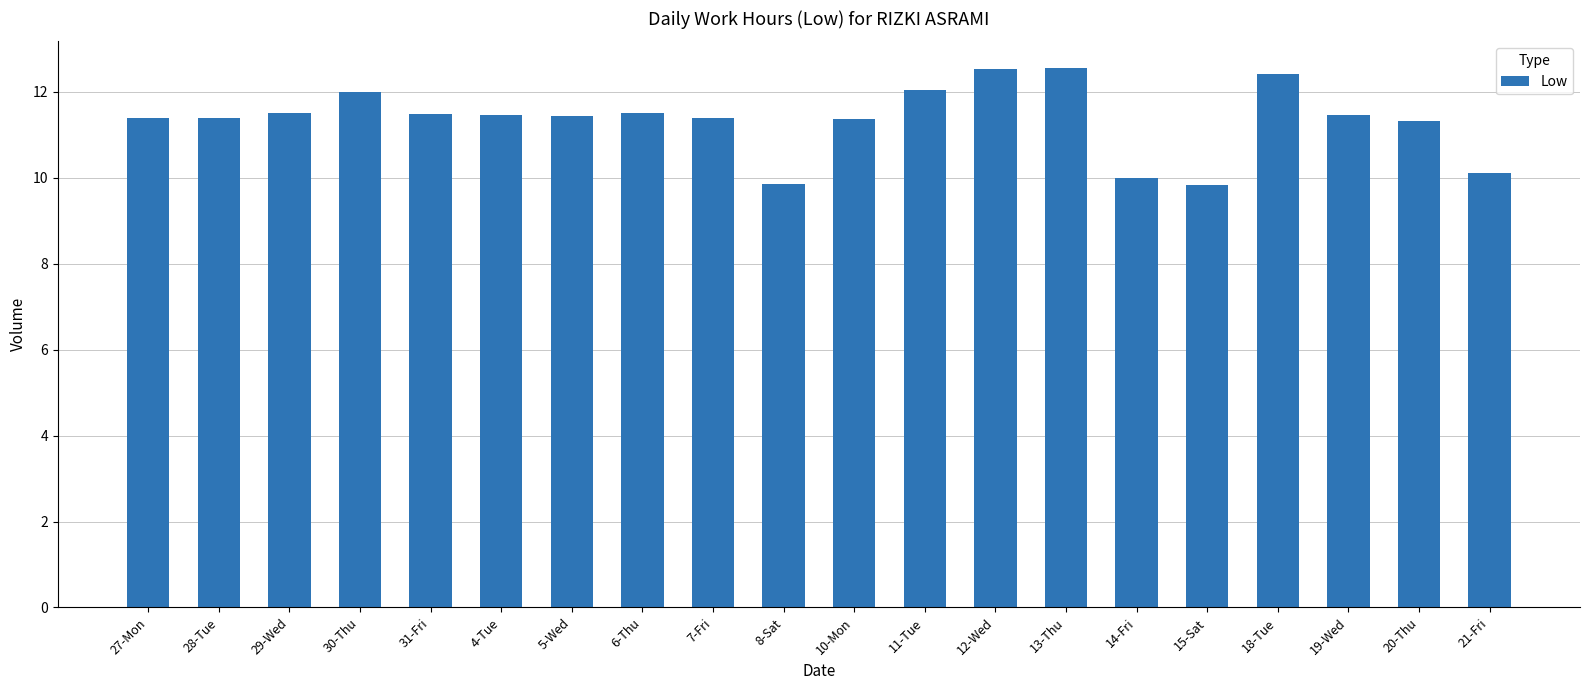

Are the bars grouped side by side (vs. stacked)?

No